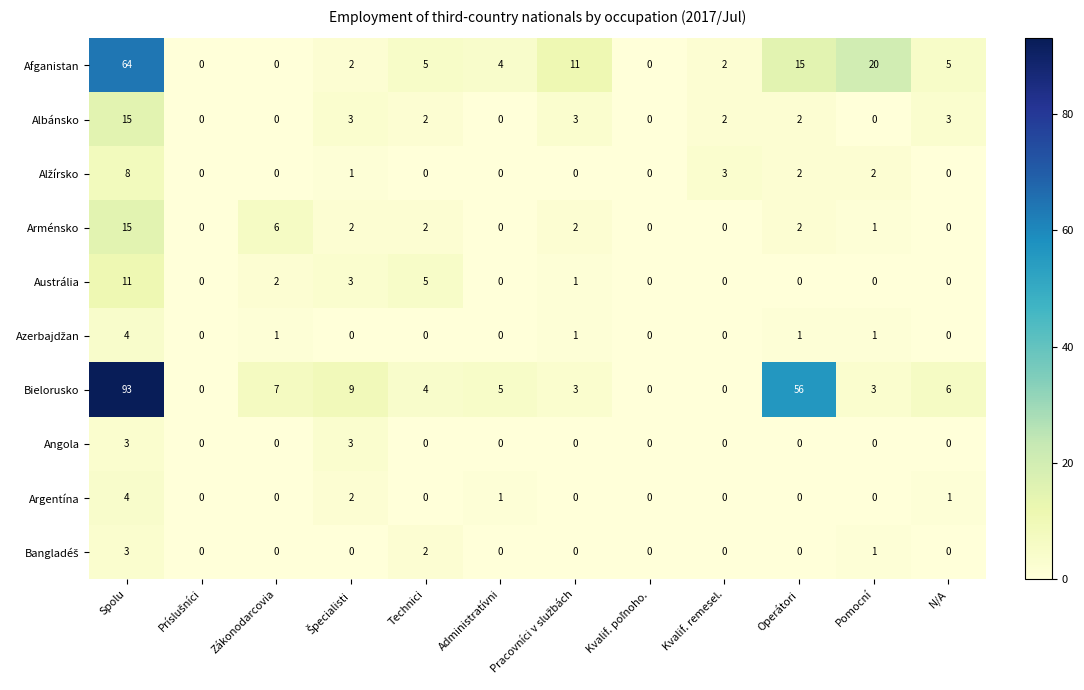

What is the difference between the maximum and minimum values in the Angola series?

3